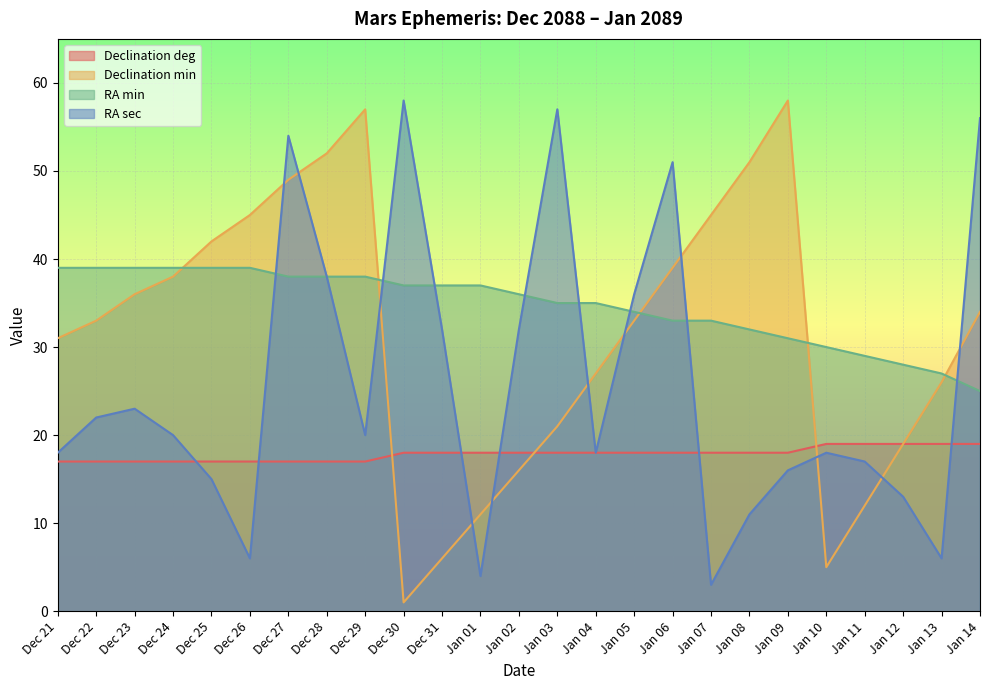

Reading right to left, extract all data points from this chart.

Declination deg: 19	19	19	19	19	18	18	18	18	18	18	18	18	18	18	18	17	17	17	17	17	17	17	17	17
Declination min: 34	26	19	12	5	58	51	45	39	33	27	21	16	11	6	1	57	52	49	45	42	38	36	33	31
RA min: 25	27	28	29	30	31	32	33	33	34	35	35	36	37	37	37	38	38	38	39	39	39	39	39	39
RA sec: 56	6	13	17	18	16	11	3	51	36	18	57	32	4	32	58	20	38	54	6	15	20	23	22	18